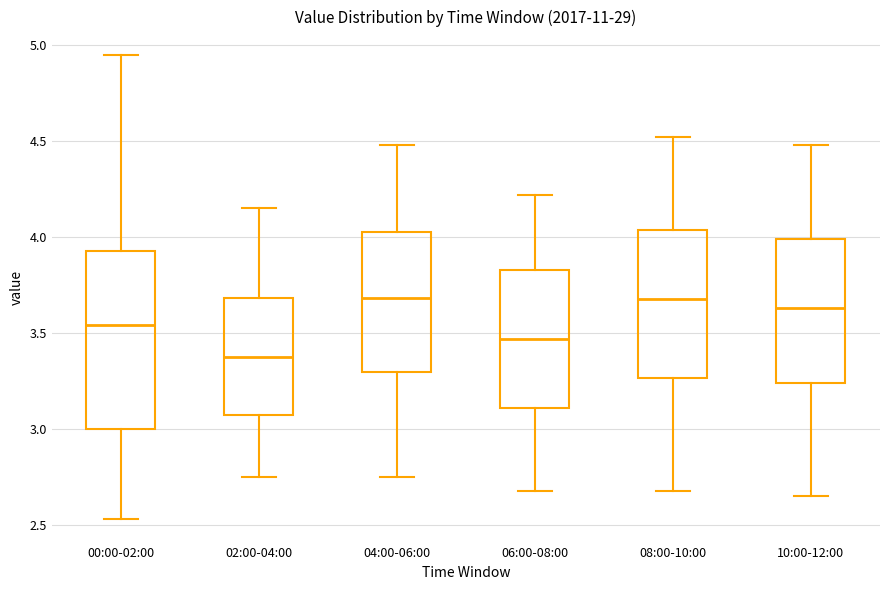

Where is the lower edge of the box for 10:00-12:00 on the y-axis? The values are not printed on the chart, so give them approximately, as read against the axis.

3.25